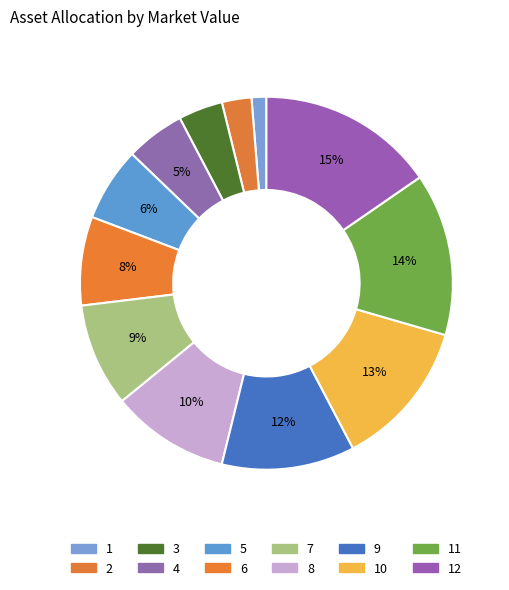

How many segments does this pie chart have?

12